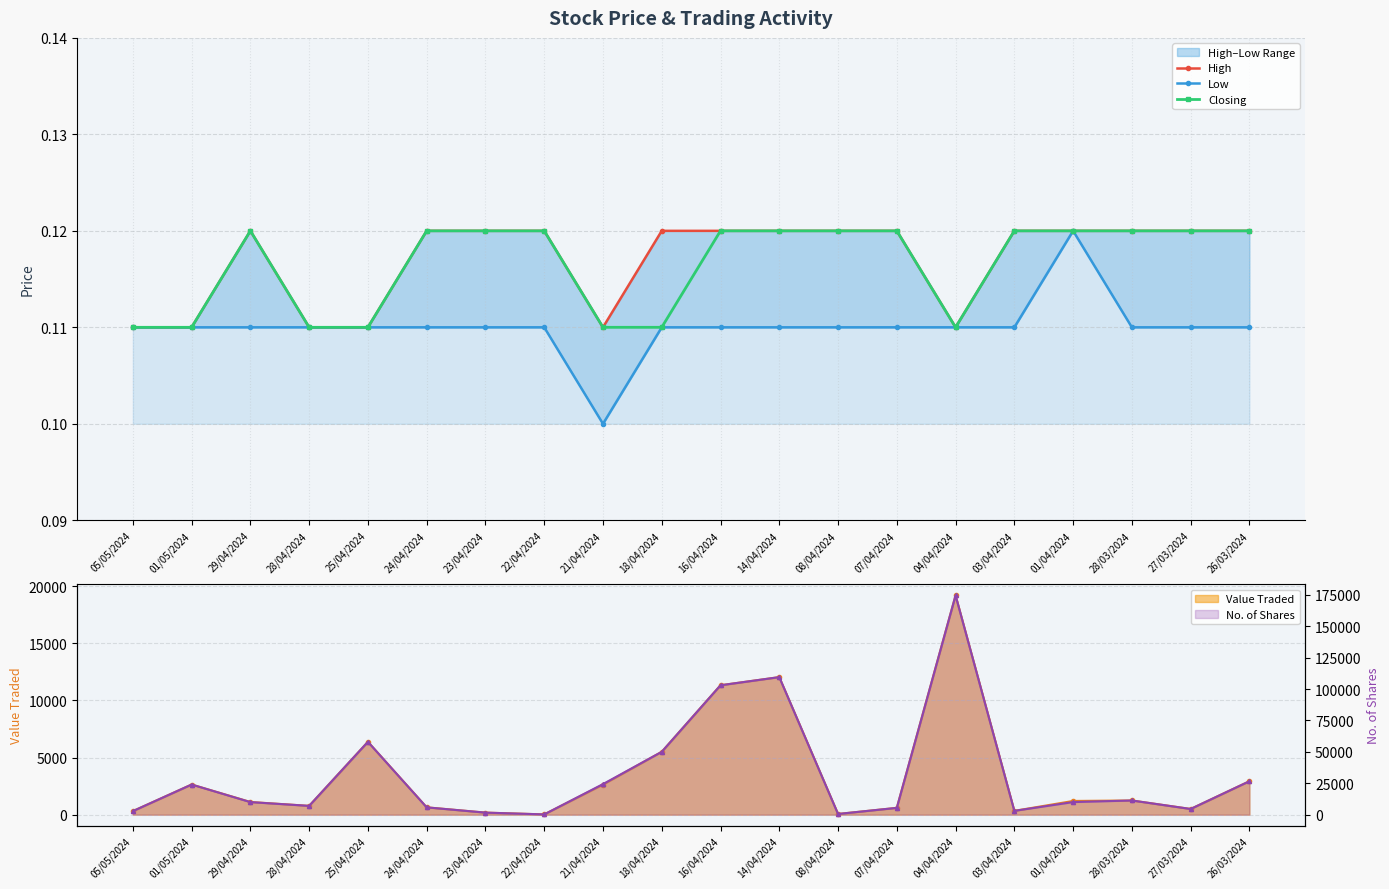

How many data points does each series have?

20